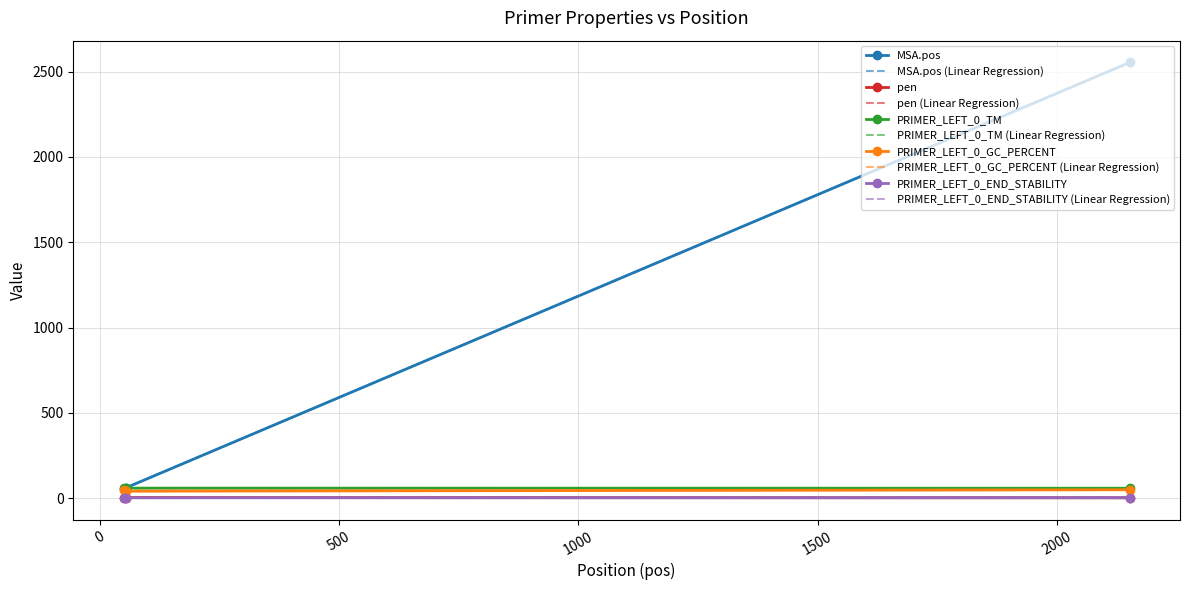

How many values in the MSA.pos series are below 63?

1